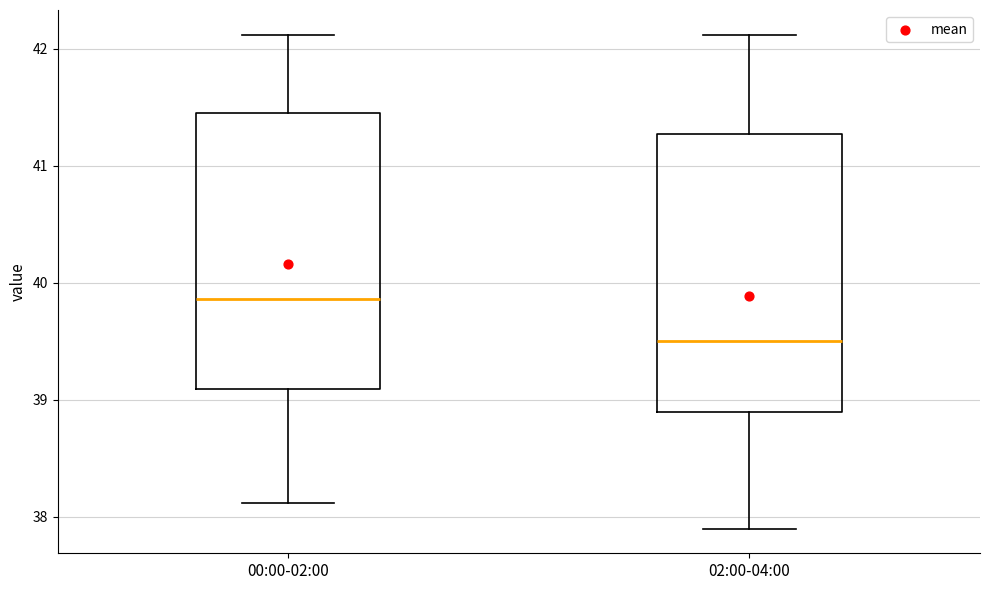

Reading left to right, read every box against the y-axis: the position of its median line, the range the box covers, and the ends of its whiskers. The values are not printed on the chart, so give them approximately, as read against the axis.

00:00-02:00: median 39.9, box 39.1 to 41.5, whiskers 38.1 to 42.1
02:00-04:00: median 39.5, box 38.9 to 41.3, whiskers 37.9 to 42.1